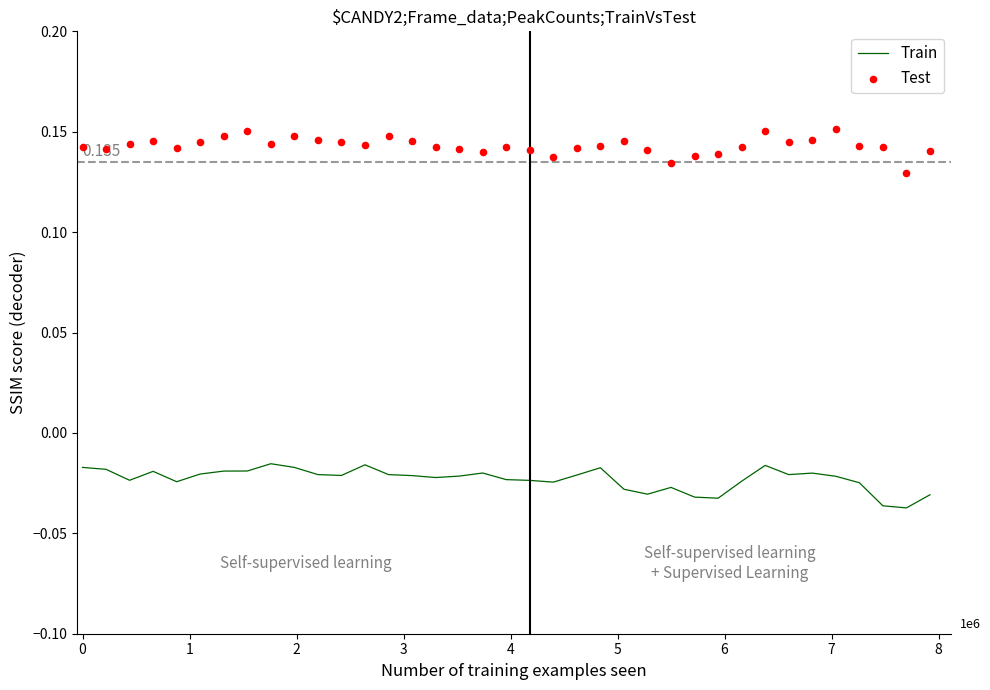

At how many categories does at least one series exceed 0?

37